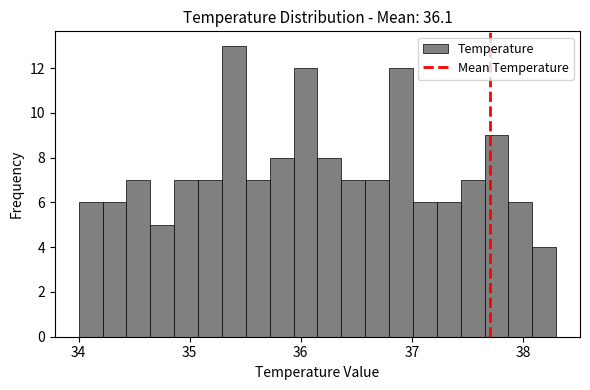

Read against the x-axis, roughly where is the centre of the tallest bar?

35.4